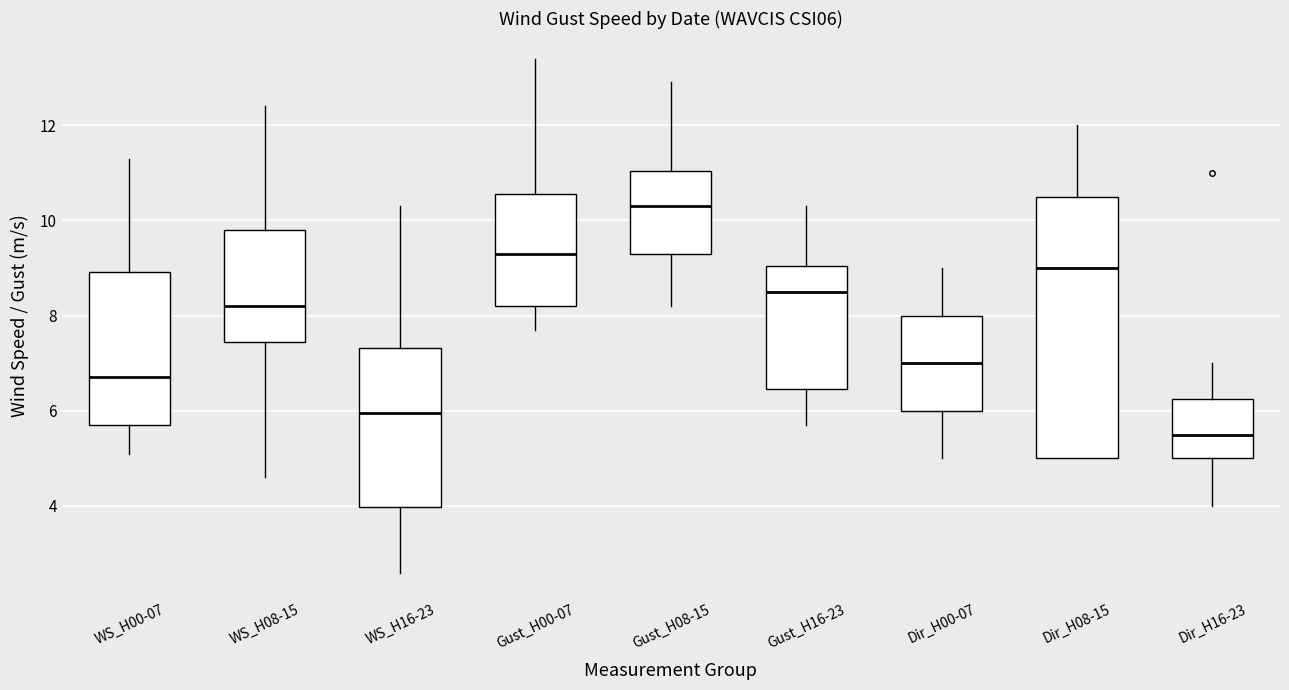

Which box's median line is the lowest?

Dir_H16-23